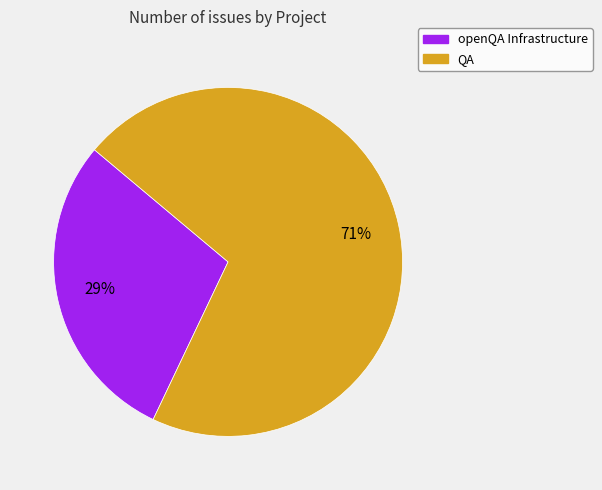

Rank the categories by value from highest to lowest.

QA, openQA Infrastructure